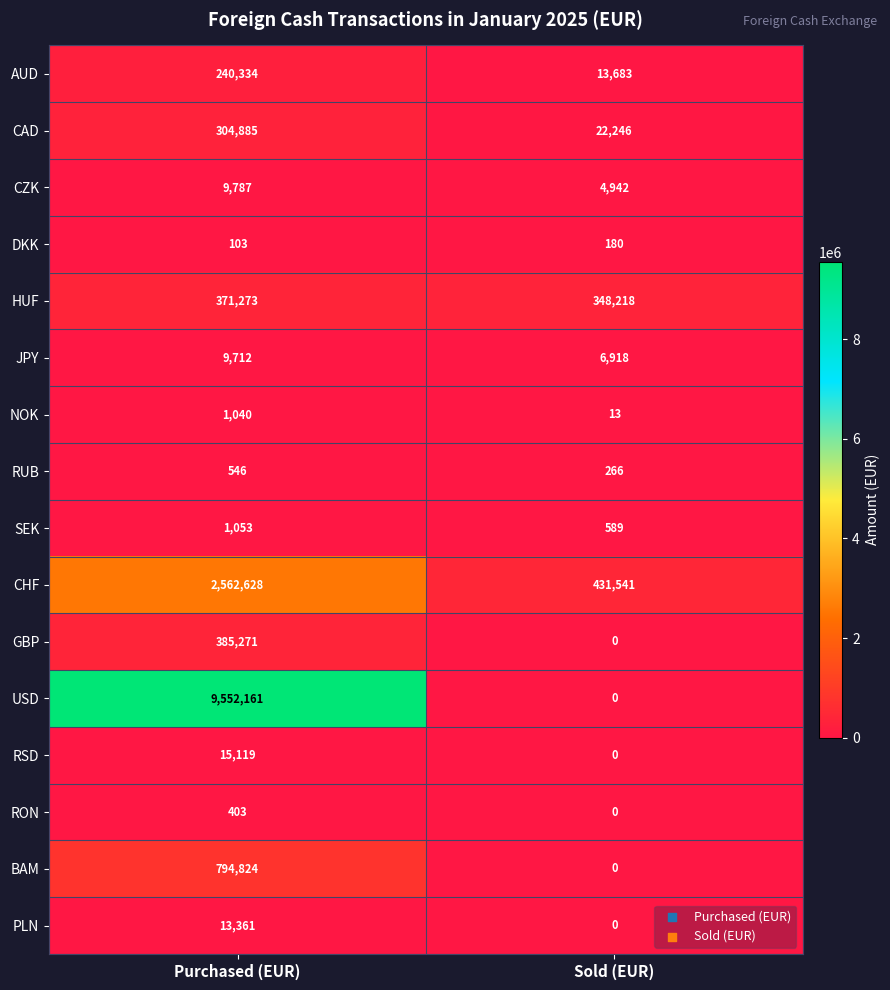

What is the difference between the NOK values at Sold (EUR) and Purchased (EUR)?

1027